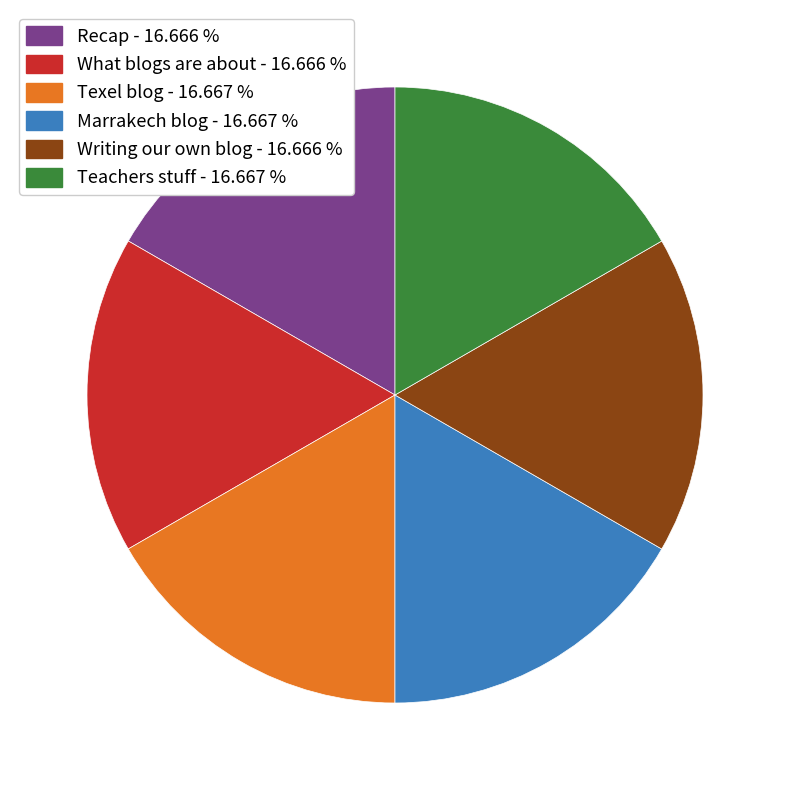

Is it true that Teachers stuff is 10% of the pie?

False